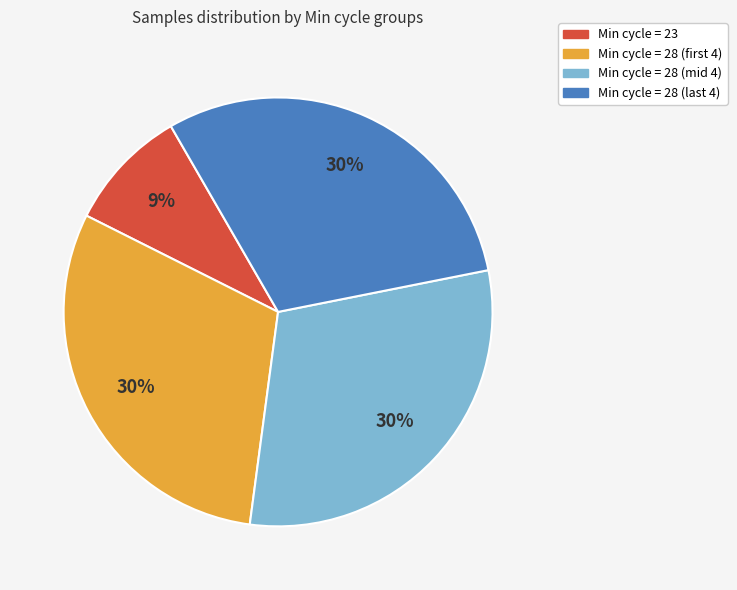

To the nearest percent, what is the average slice percentage?

25%